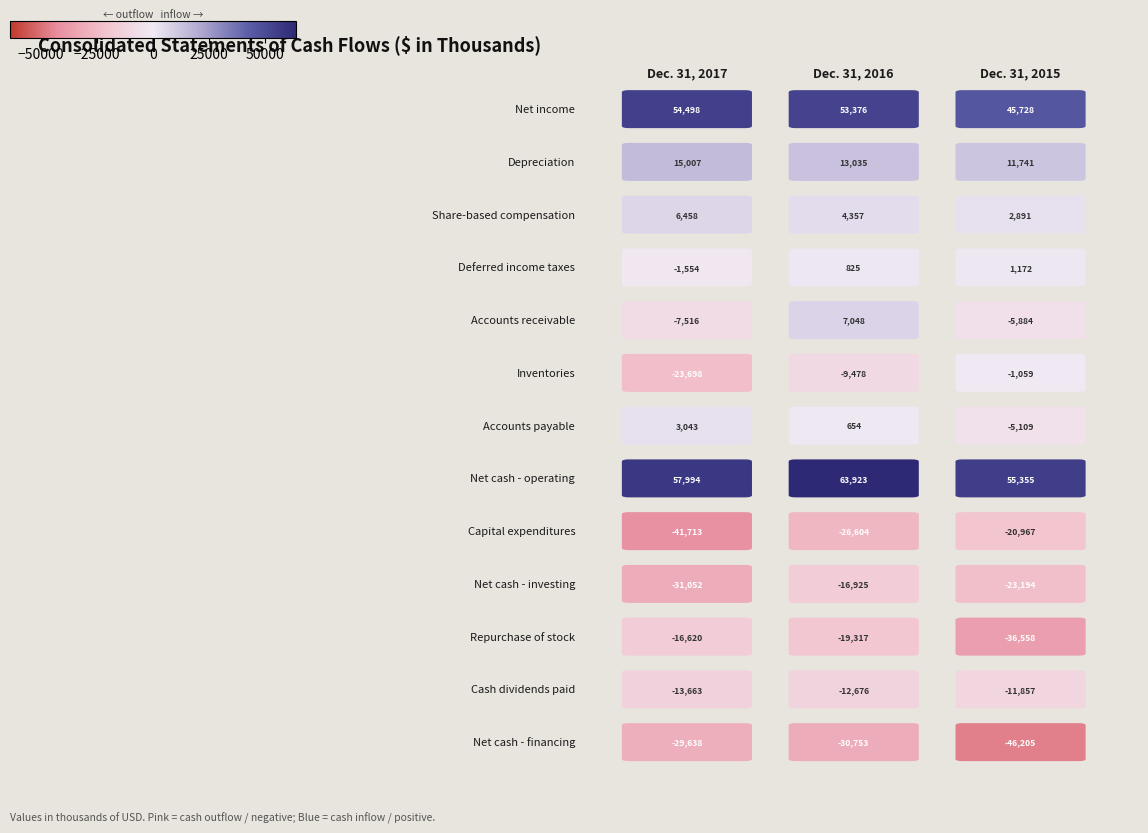

Reading left to right, extract all data points from this chart.

Net income: 54498	53376	45728
Depreciation: 15007	13035	11741
Share-based compensation: 6458	4357	2891
Deferred income taxes: -1554	825	1172
Accounts receivable: -7516	7048	-5884
Inventories: -23698	-9478	-1059
Accounts payable: 3043	654	-5109
Net cash - operating: 57994	63923	55355
Capital expenditures: -41713	-26604	-20967
Net cash - investing: -31052	-16925	-23194
Repurchase of stock: -16620	-19317	-36558
Cash dividends paid: -13663	-12676	-11857
Net cash - financing: -29638	-30753	-46205